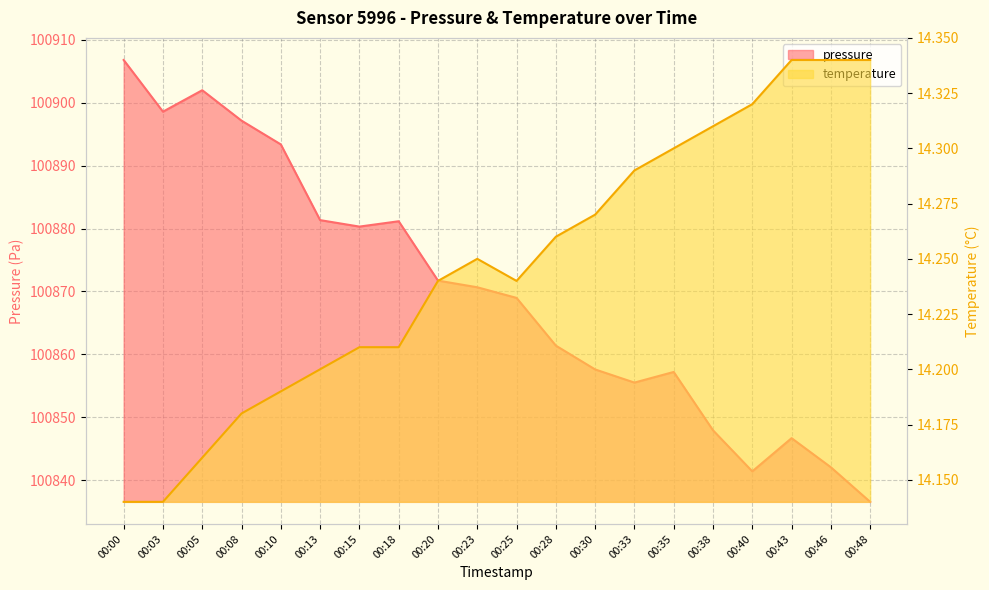

Reading left to right, extract all data points from this chart.

pressure: 100906.8	100898.6	100902.0	100897.2	100893.4	100881.3	100880.3	100881.2	100871.7	100870.7	100869.0	100861.4	100857.6	100855.5	100857.2	100847.9	100841.4	100846.7	100842.0	100836.5
temperature: 14.1	14.1	14.2	14.2	14.2	14.2	14.2	14.2	14.2	14.2	14.2	14.3	14.3	14.3	14.3	14.3	14.3	14.3	14.3	14.3